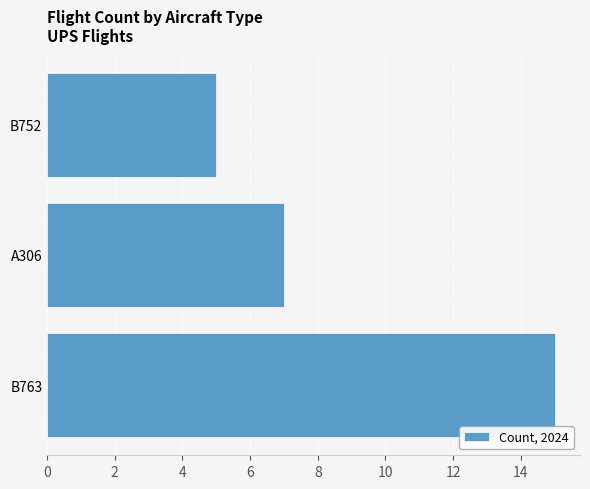

At which category does the chart reach its minimum across all series?

B752